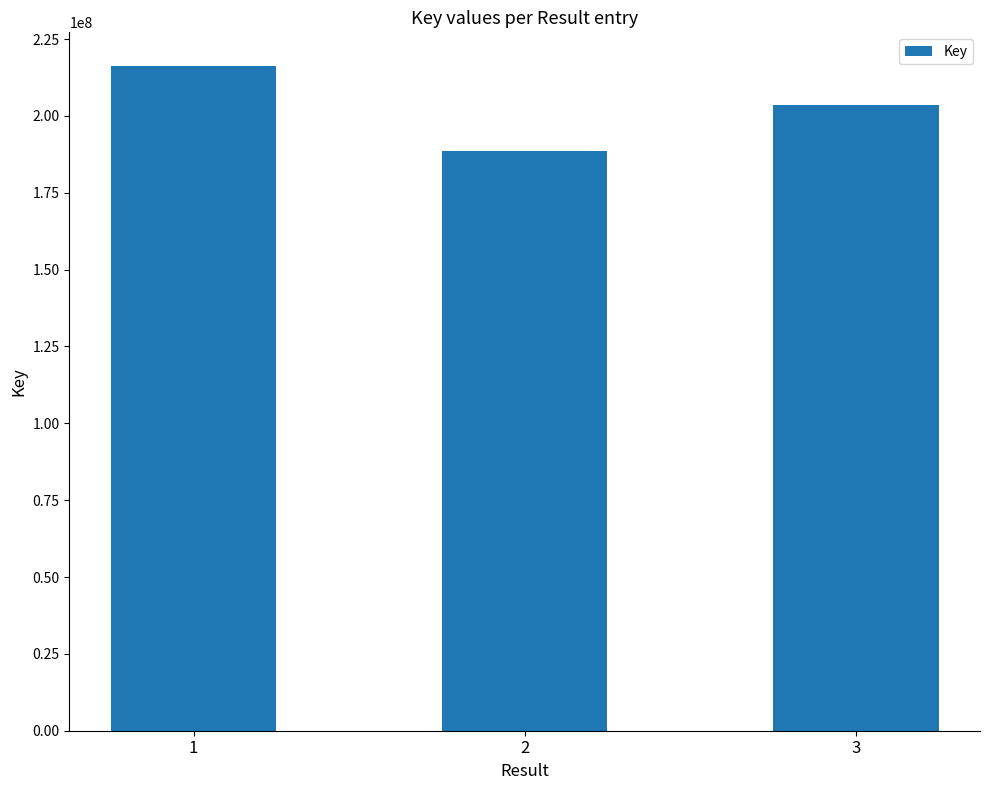

What is the value of the 3rd bar from the left?

203663871